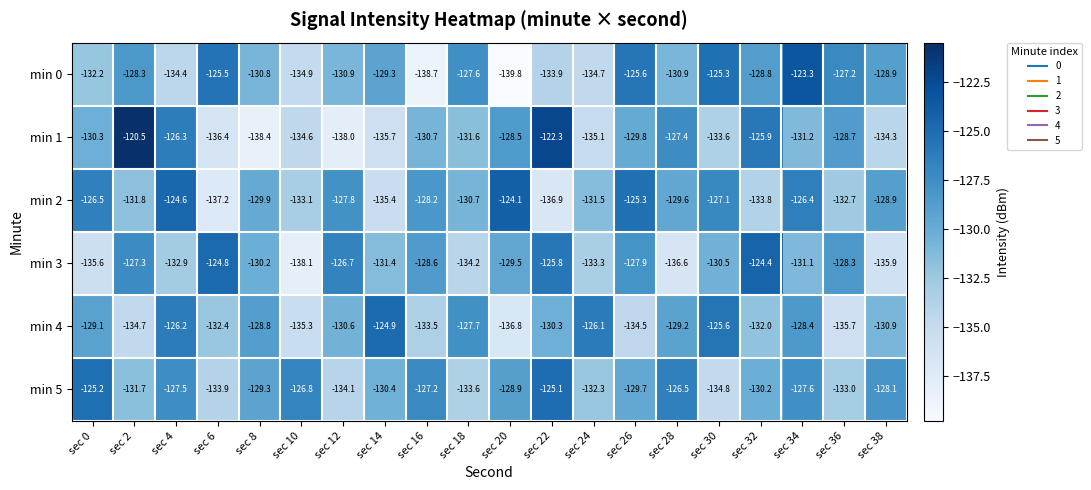

What is the sum of the min 4 values at sec 8 and sec 26?

-263.3